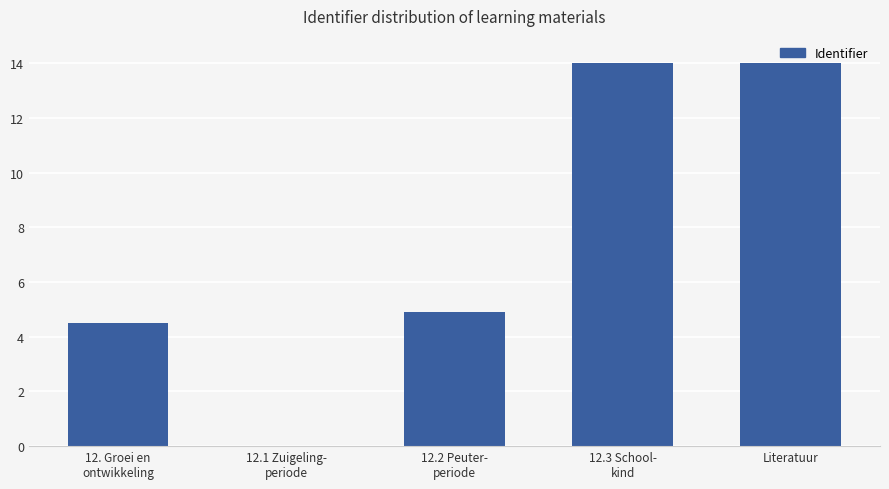

What is the difference between the values at 12.1 Zuigeling-
periode and 12. Groei en
ontwikkeling?

4.5